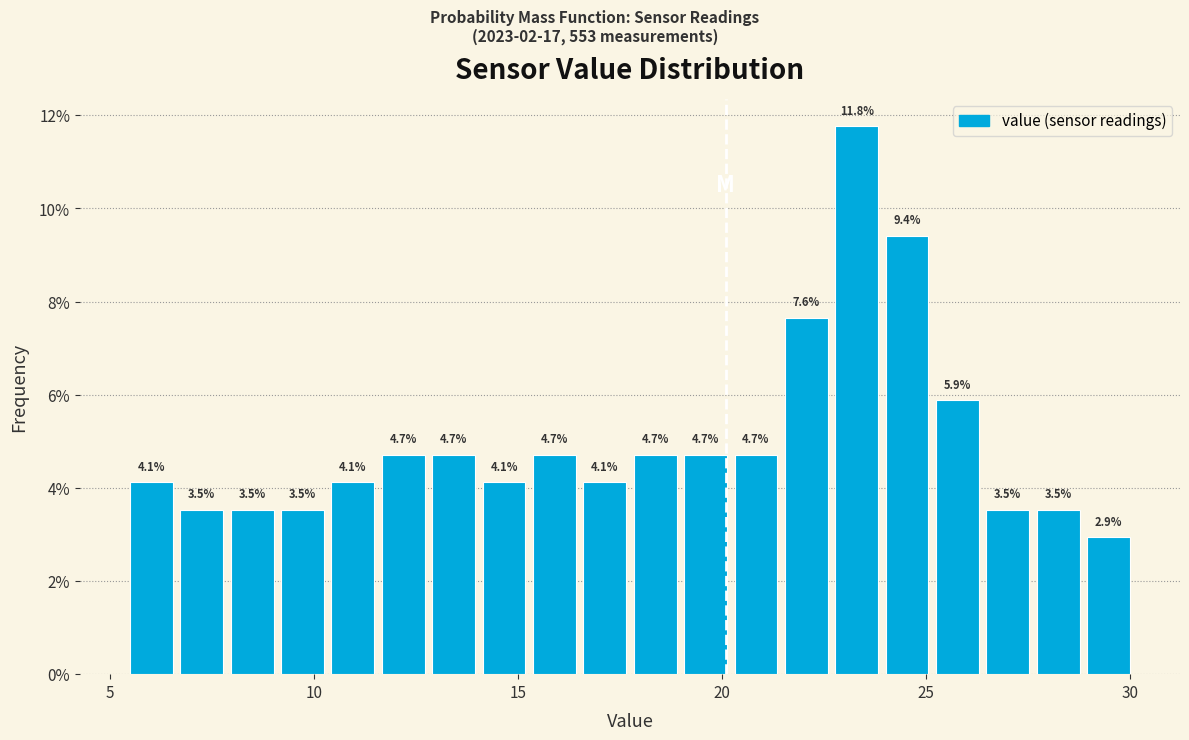

Around what value on the x-axis is the tallest bar? Give the approximate position of its centre, as read against the axis.

23.5